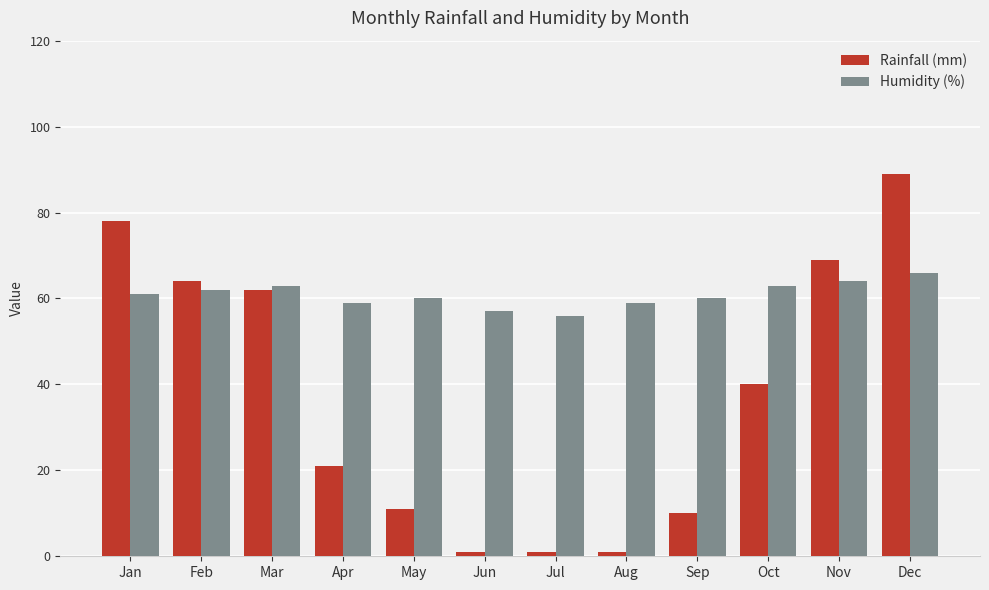

What is the sum of the Rainfall (mm) values at Dec and Jun?

90